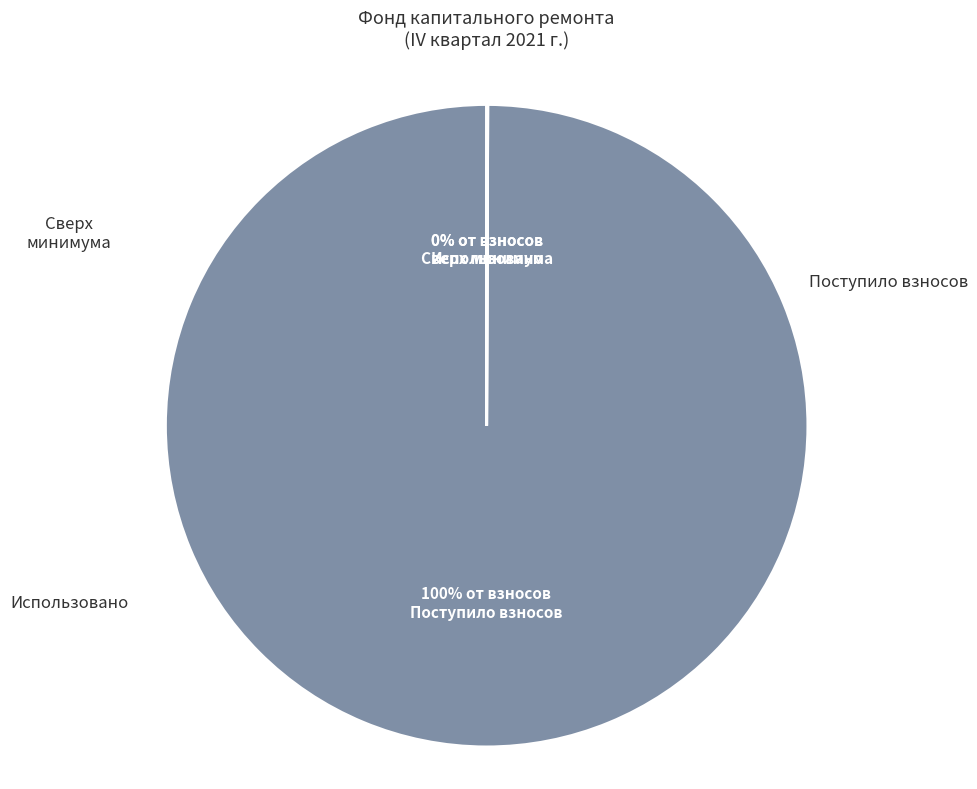

Does any single category account for the majority?

Yes